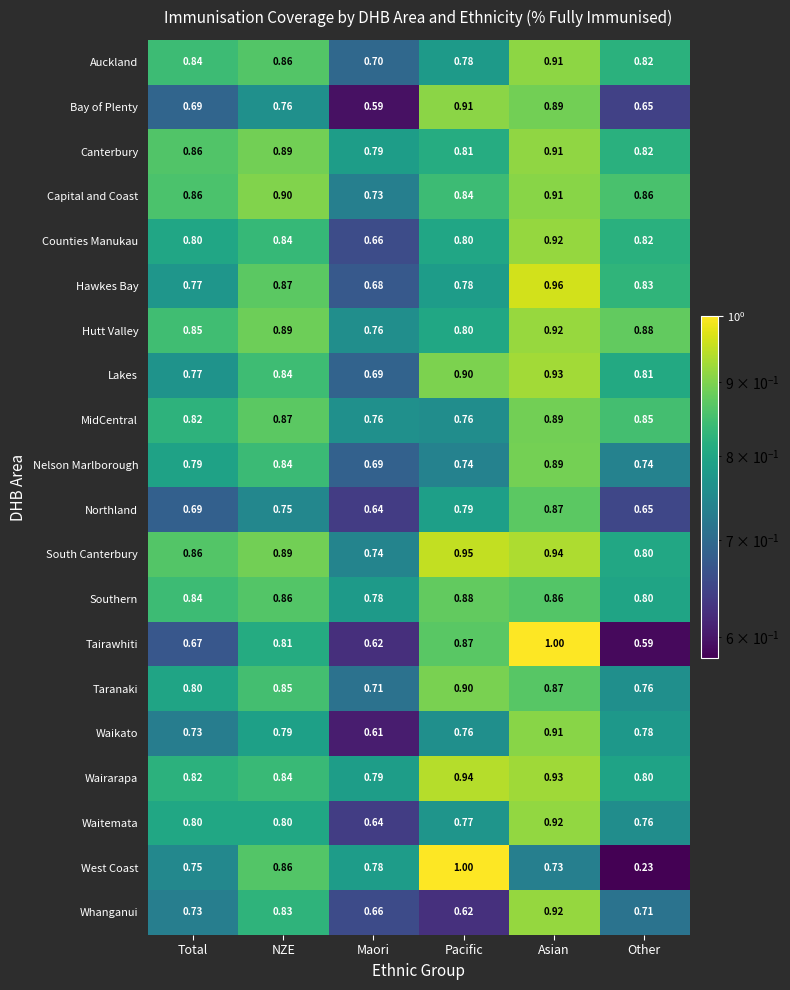

Between Maori and Asian, which series saw the biggest shift?

Tairawhiti